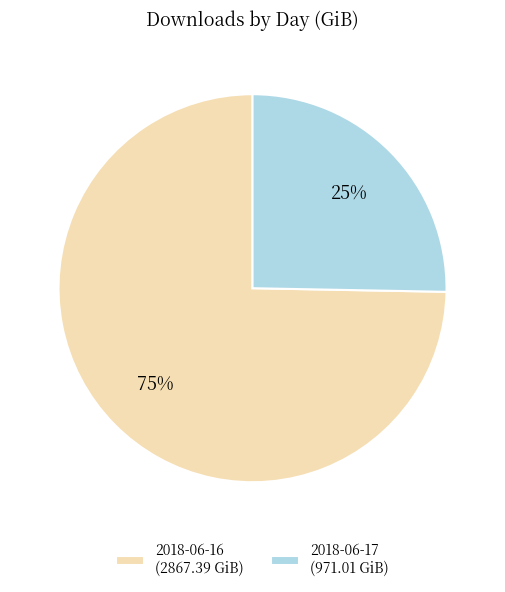

To the nearest percent, what percentage of the pie is 2018-06-17?

25%